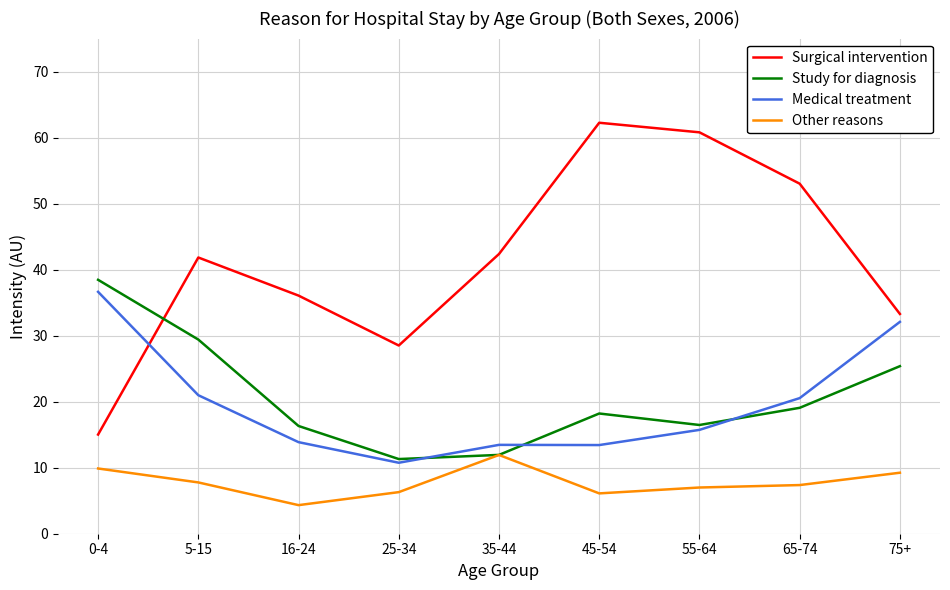

What is the maximum value for Study for diagnosis?

38.5